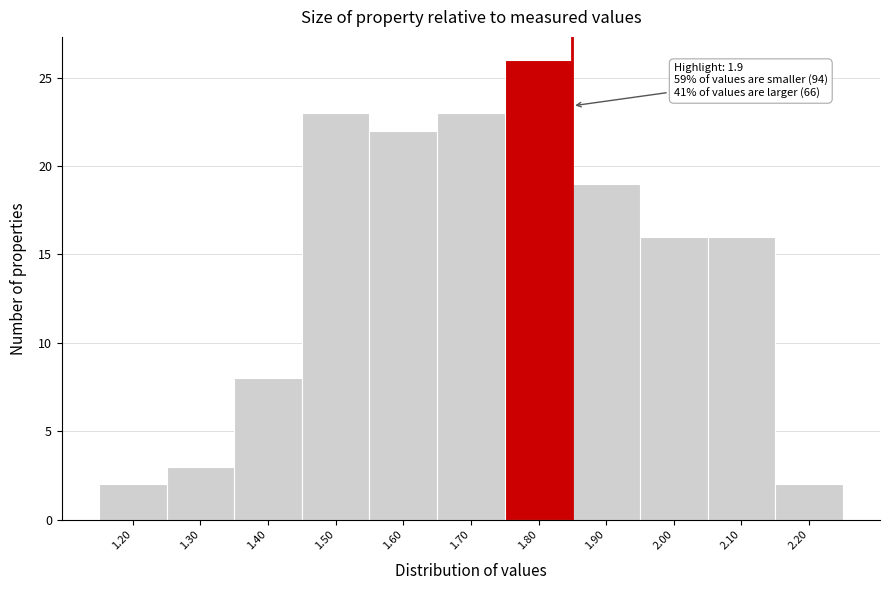

Reading left to right, transcribe all the data shown in this chart.

1.20=2	1.30=3	1.40=8	1.50=23	1.60=22	1.70=23	1.80=26	1.90=19	2.00=16	2.10=16	2.20=2